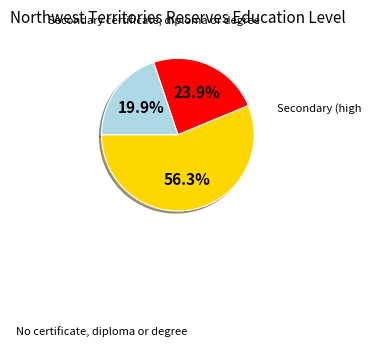

To the nearest percent, what is the difference between the largest and smallest slice percentages?

36%